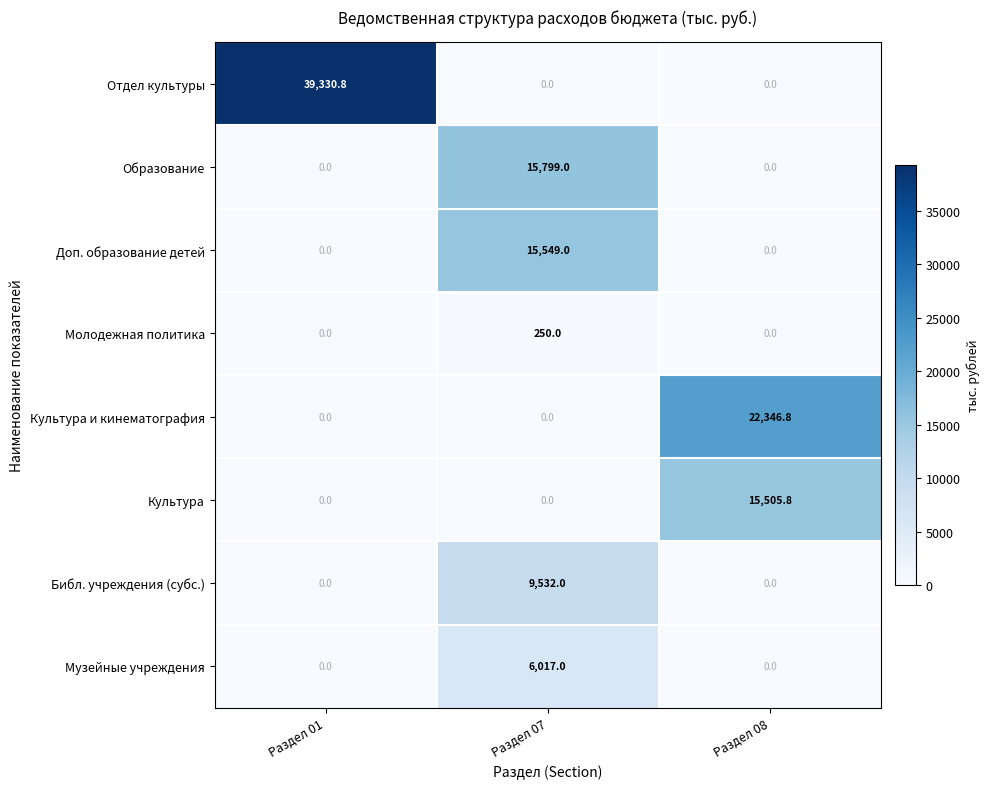

Reading left to right, extract all data points from this chart.

Отдел культуры: Раздел 01=39330.8	Раздел 07=0.0	Раздел 08=0.0
Образование: Раздел 01=0.0	Раздел 07=15799.0	Раздел 08=0.0
Доп. образование детей: Раздел 01=0.0	Раздел 07=15549.0	Раздел 08=0.0
Молодежная политика: Раздел 01=0.0	Раздел 07=250.0	Раздел 08=0.0
Культура и кинематография: Раздел 01=0.0	Раздел 07=0.0	Раздел 08=22346.8
Культура: Раздел 01=0.0	Раздел 07=0.0	Раздел 08=15505.8
Библ. учреждения (субс.): Раздел 01=0.0	Раздел 07=9532.0	Раздел 08=0.0
Музейные учреждения: Раздел 01=0.0	Раздел 07=6017.0	Раздел 08=0.0